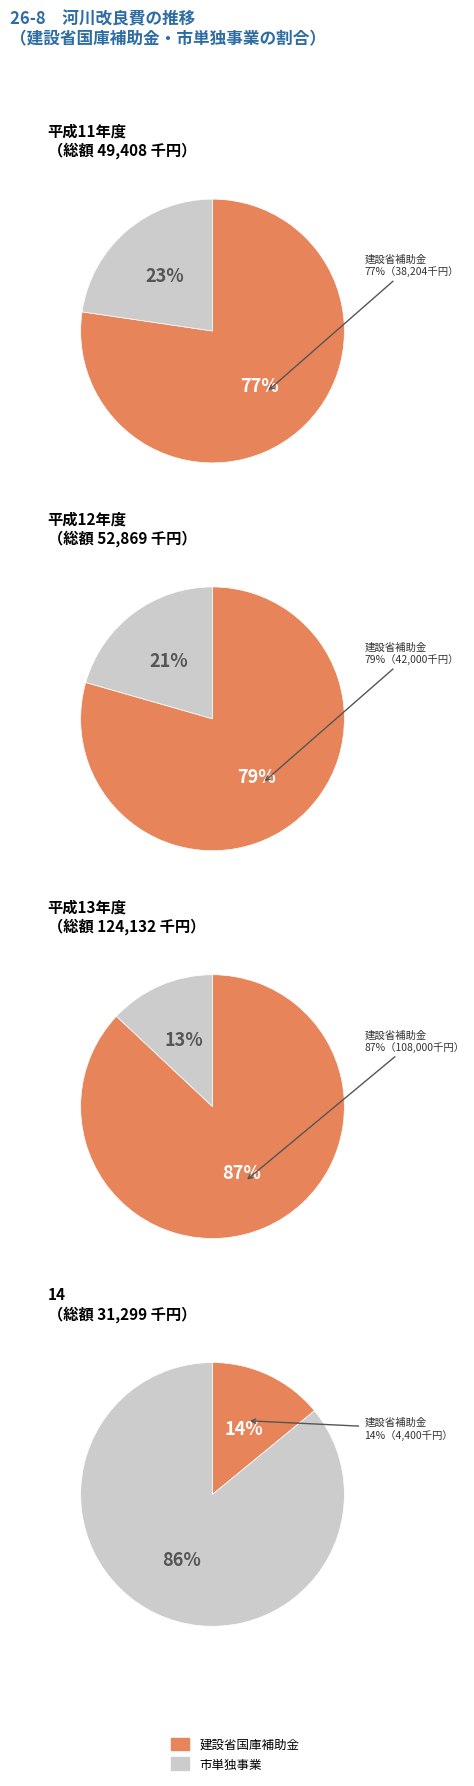

Rank the series by their average value, from lowest to highest.

市単独事業, 建設省国庫補助金